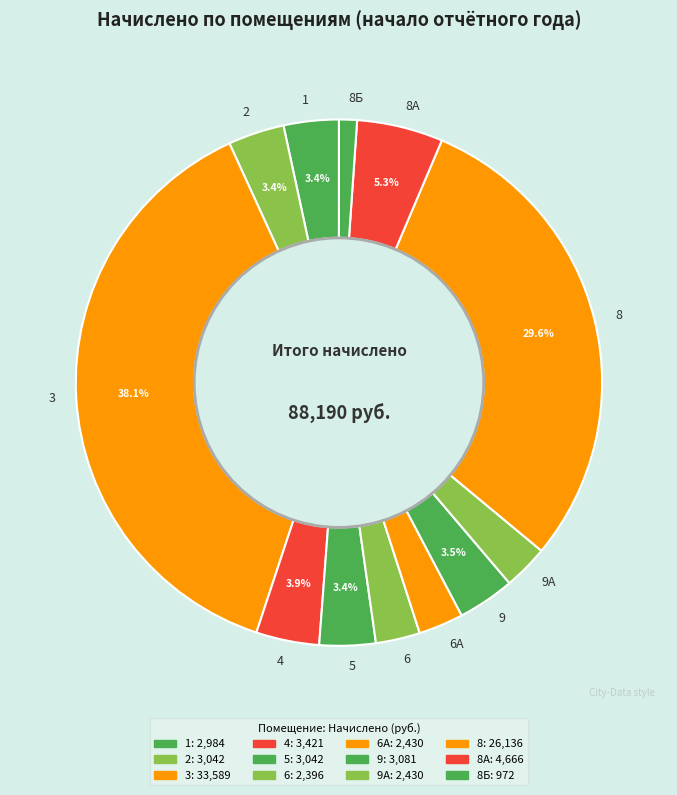

How many slices are in this pie chart?

12